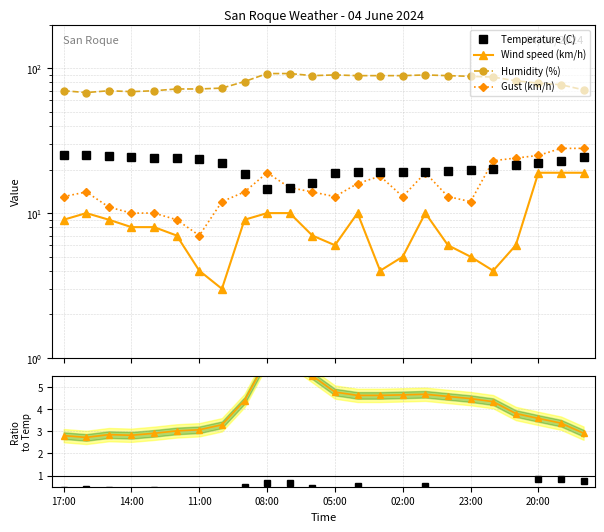

Which series has the widest spread of values?

Humidity (%)